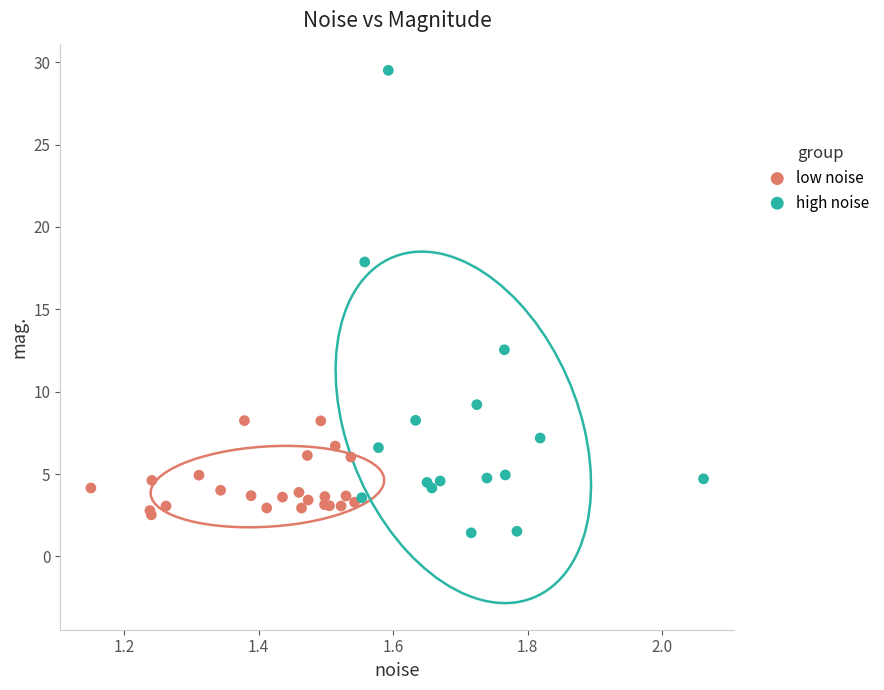

Which series has the largest Y range (max minus min)?

high noise